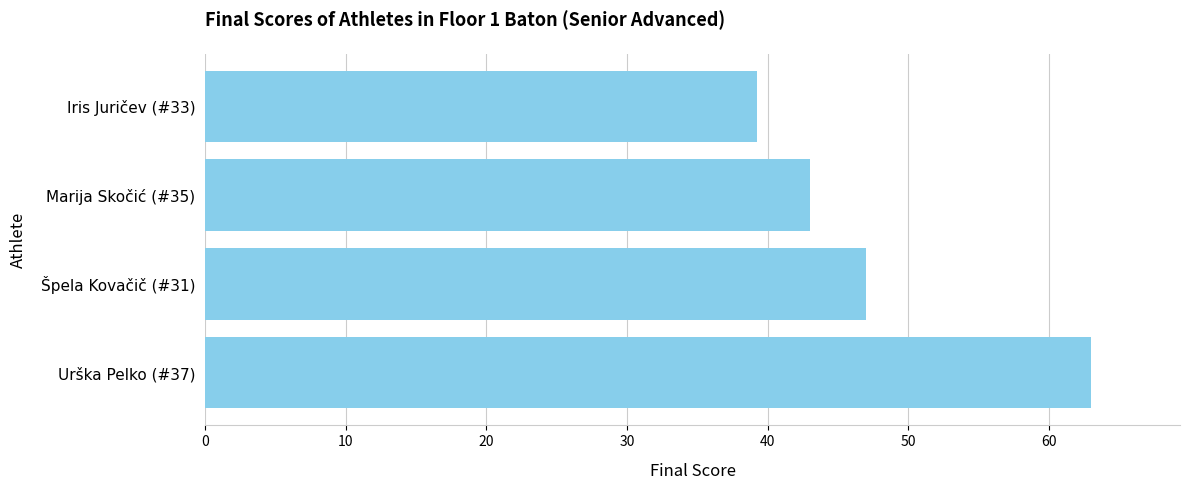

Which has a higher value, Iris Juričev (#33) or Marija Skočić (#35)?

Marija Skočić (#35)